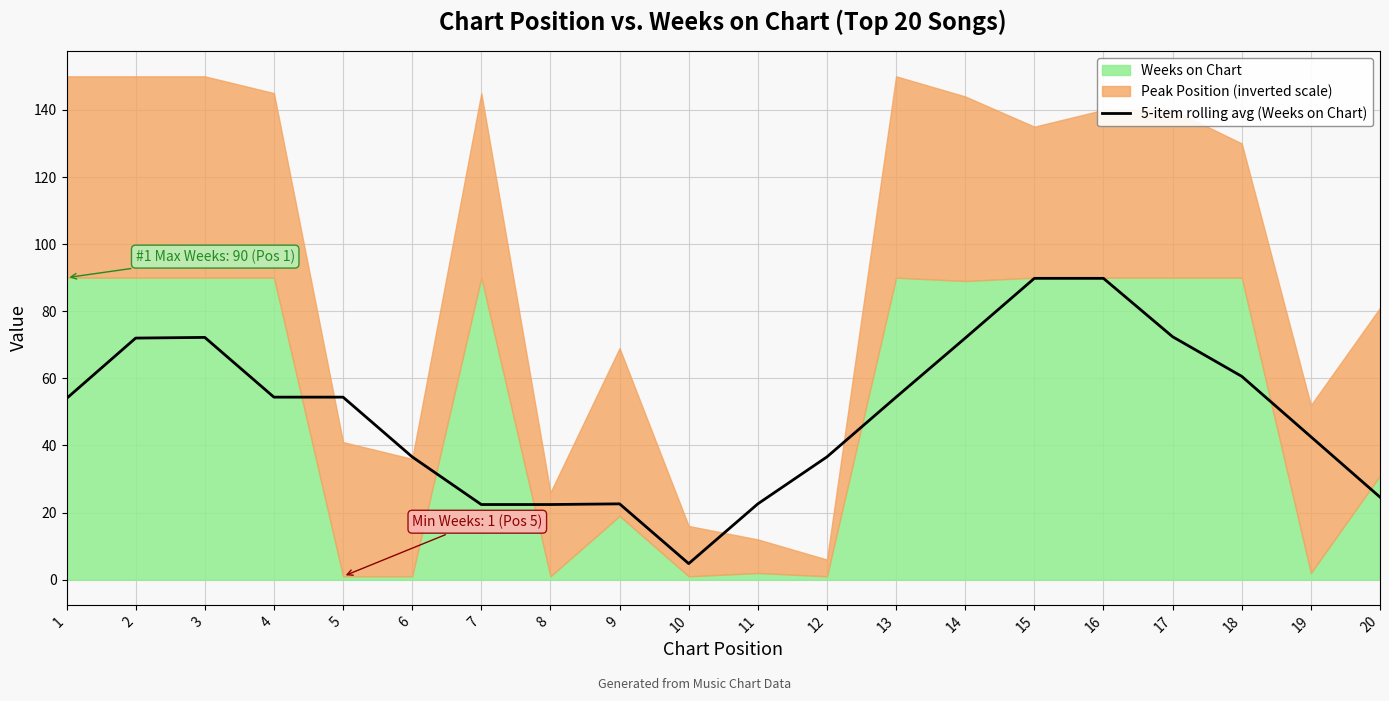

Reading left to right, list all the values displayed in this chart.

1=54.0	2=72.0	3=72.2	4=54.4	5=54.4	6=36.6	7=22.4	8=22.4	9=22.6	10=4.8	11=22.6	12=36.6	13=54.4	14=72.0	15=89.8	16=89.8	17=72.4	18=60.6	19=42.6	20=24.6